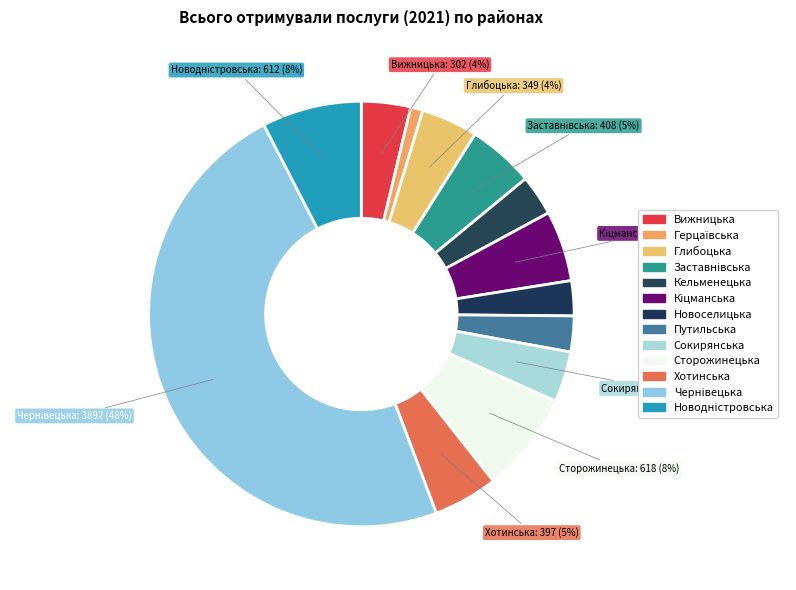

How many slices are in this pie chart?

13